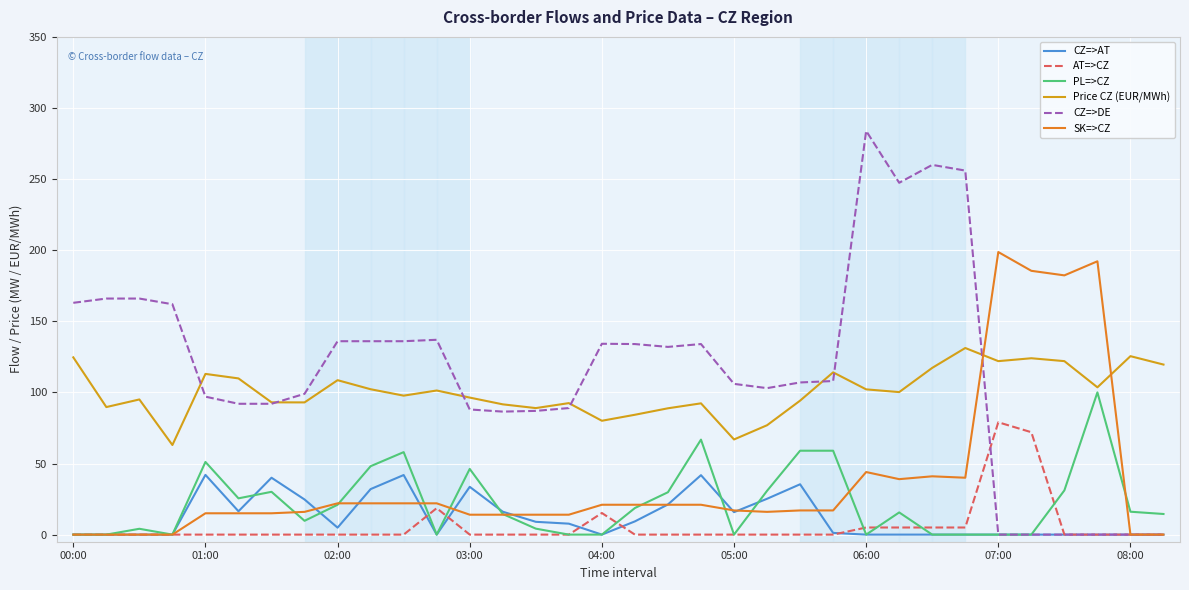

Does the chart display data point markers on the line(s)?

No